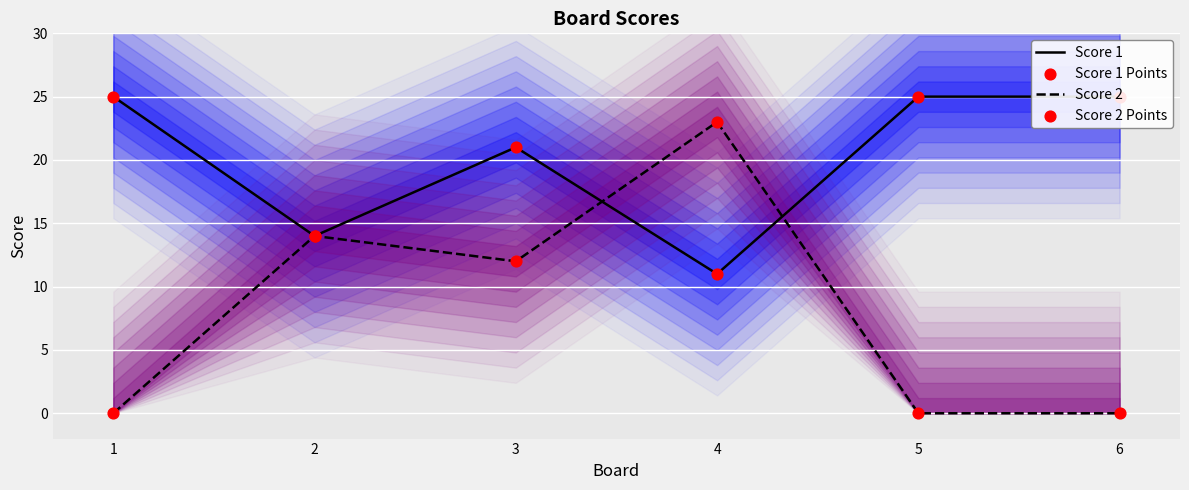

At how many categories does at least one series exceed 24?

3